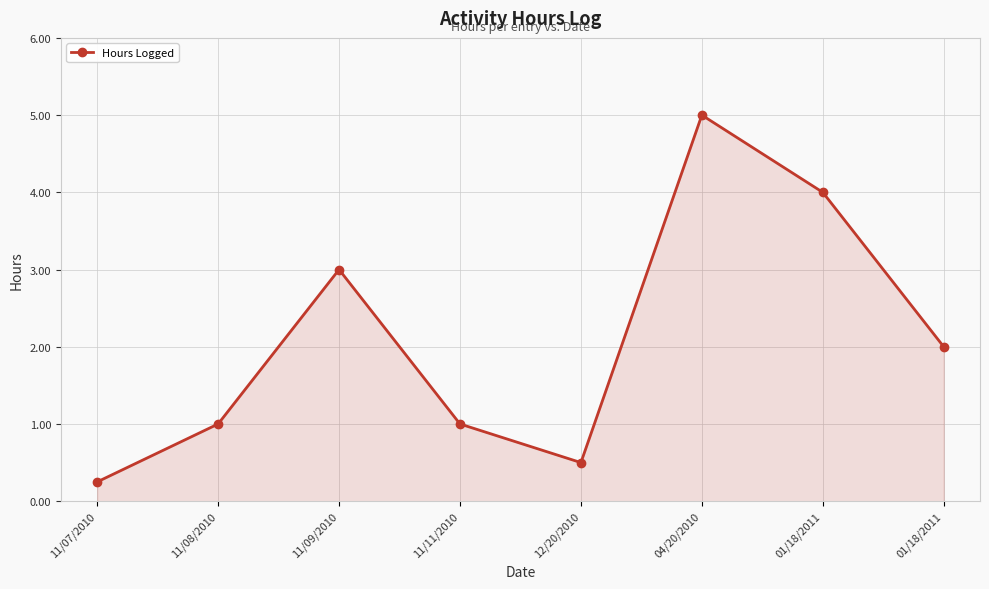

What is the label of the 5th point from the right?

11/11/2010